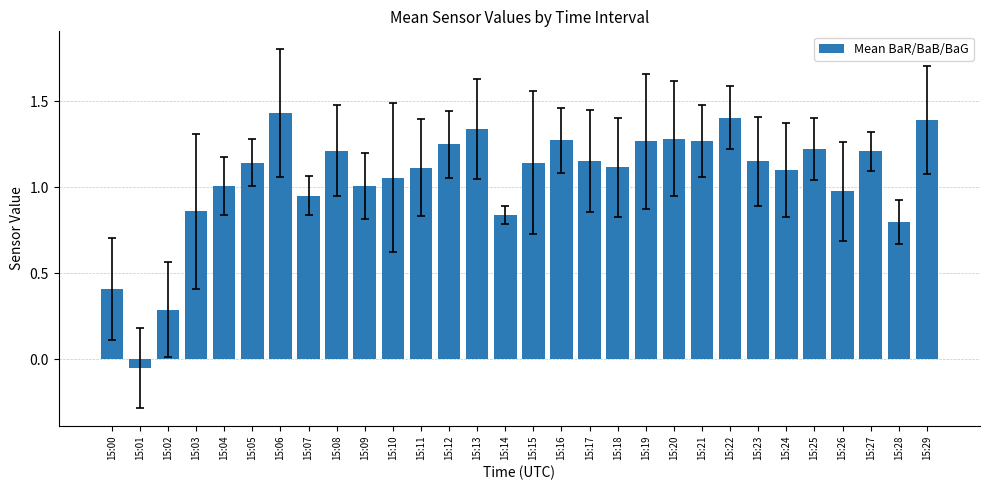

At which category does the chart reach its minimum across all series?

15:01